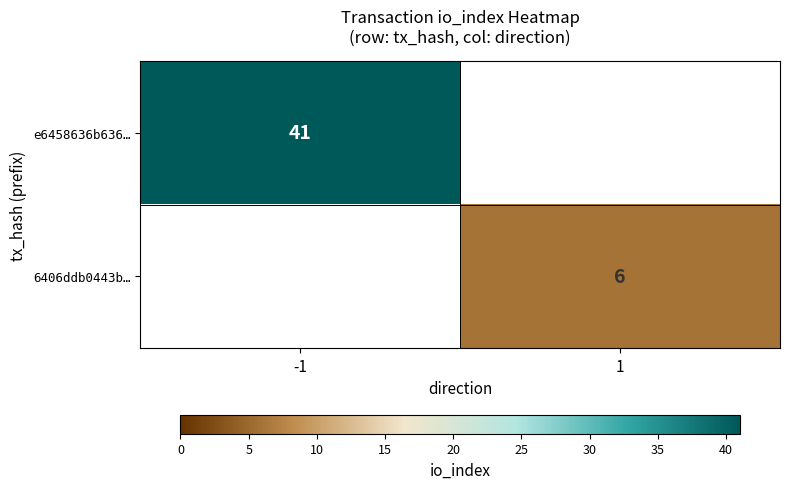

The 6406ddb0443b… series shows 6 at 1. True or false?

True